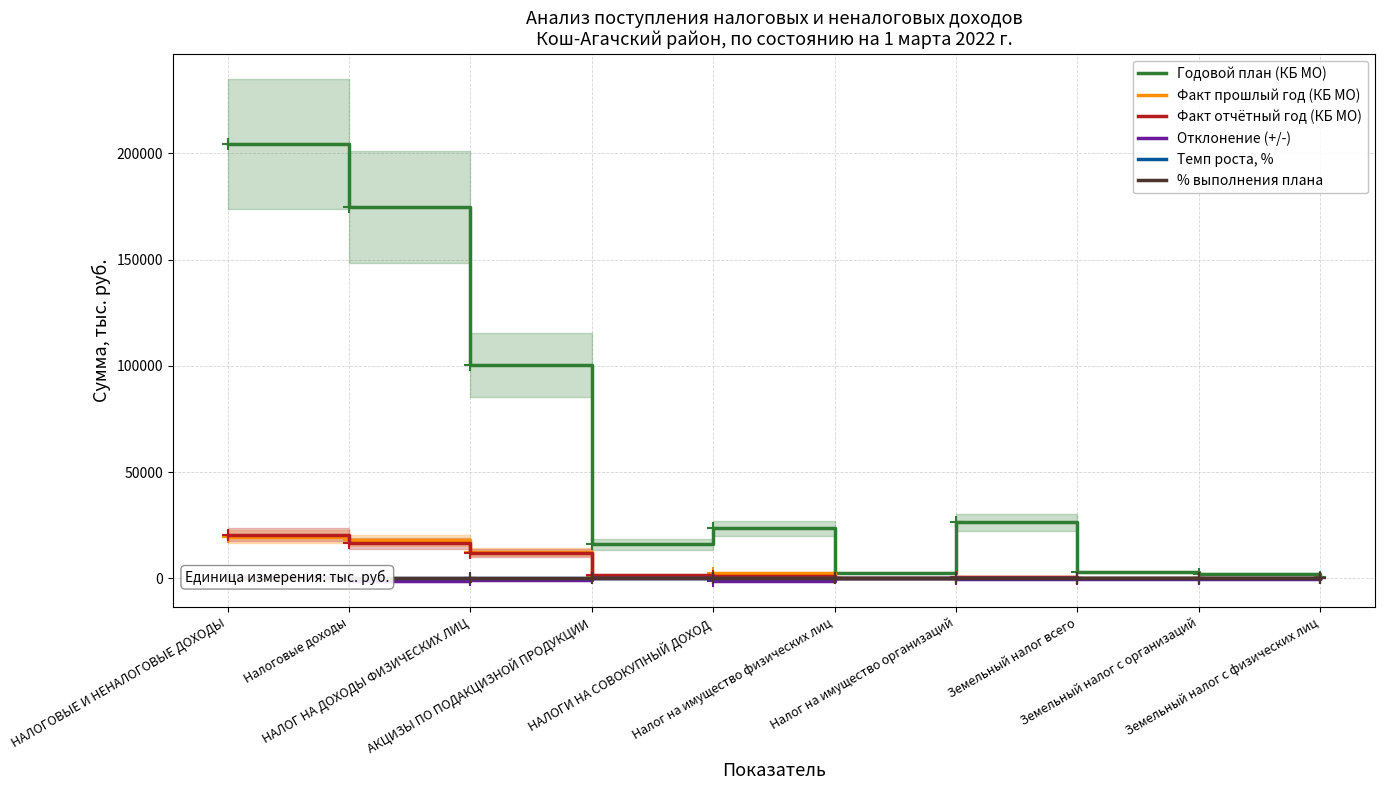

Is the value of Факт отчётный год (КБ МО) at НАЛОГ НА ДОХОДЫ ФИЗИЧЕСКИХ ЛИЦ greater than the value of Годовой план (КБ МО) at Земельный налог с организаций?

Yes